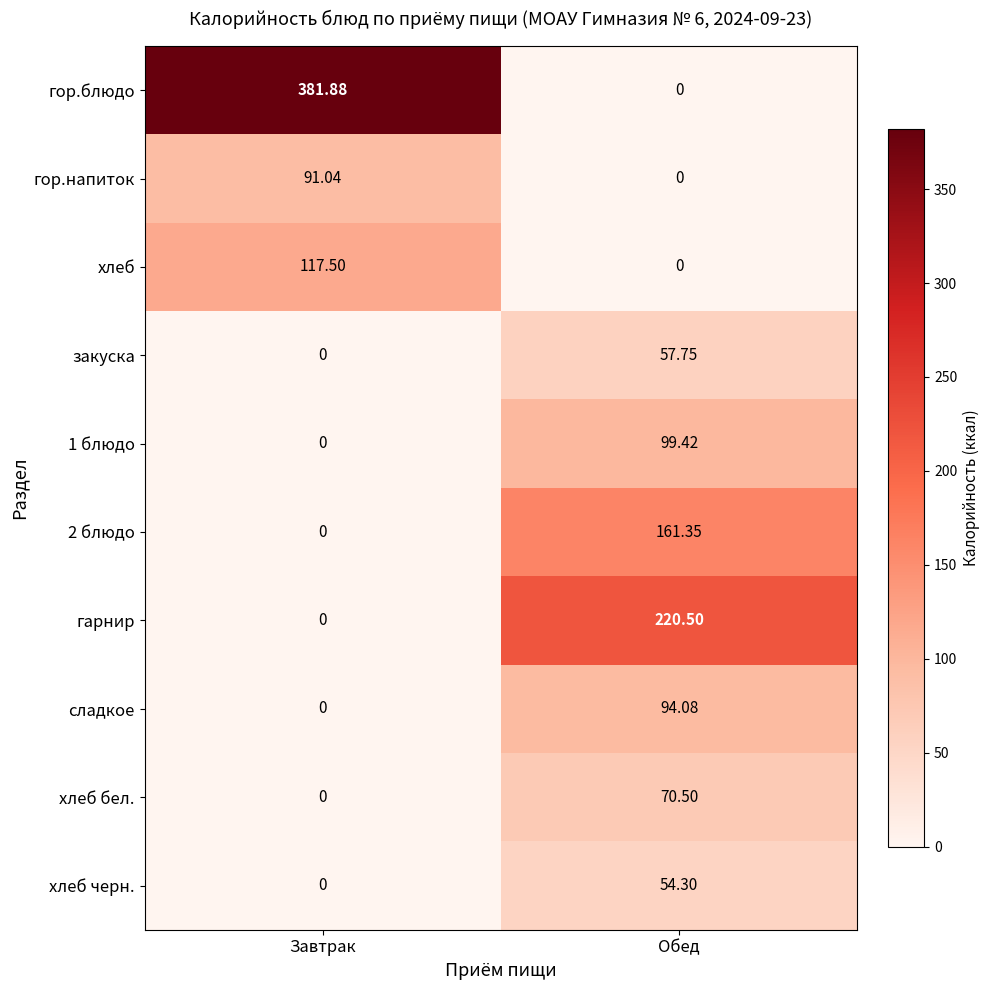

At which label is сладкое closest to 47?

Завтрак